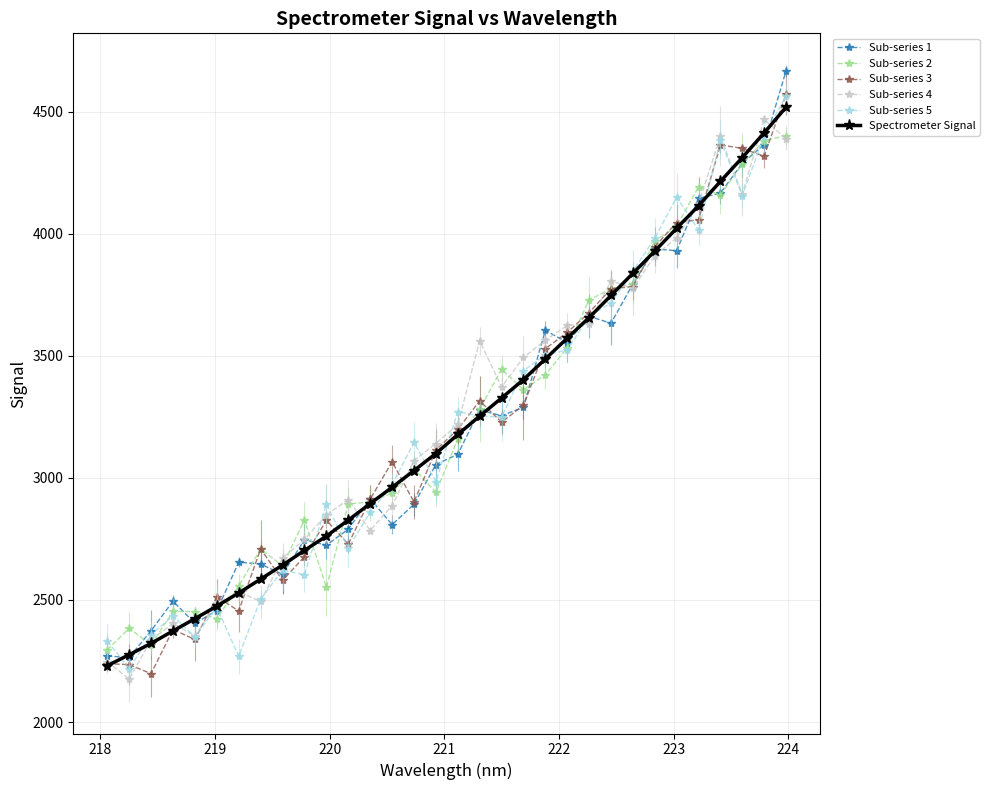

True or false: Sub-series 3 has more than 1 points higher than both neighbors.

True